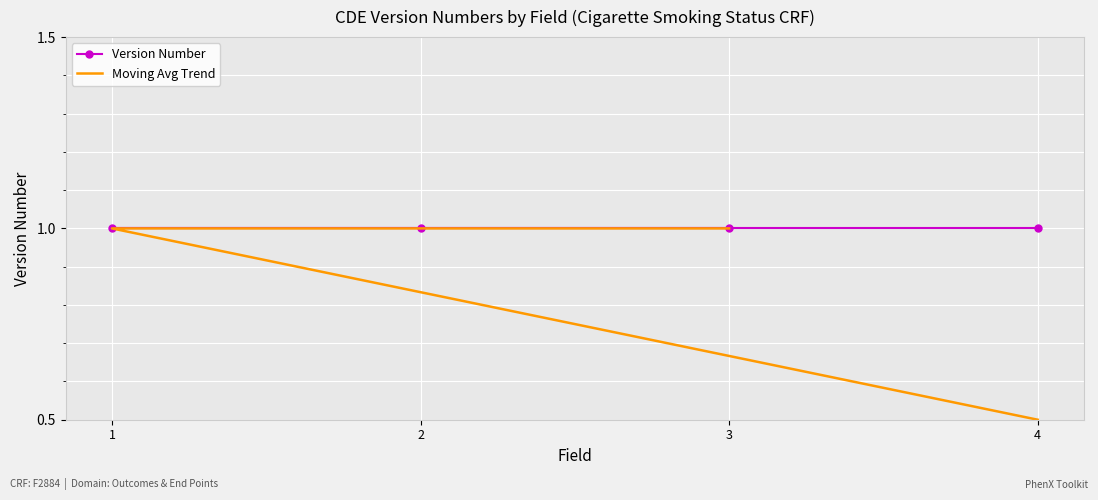

Read the Moving Avg Trend value at 2.

1.0